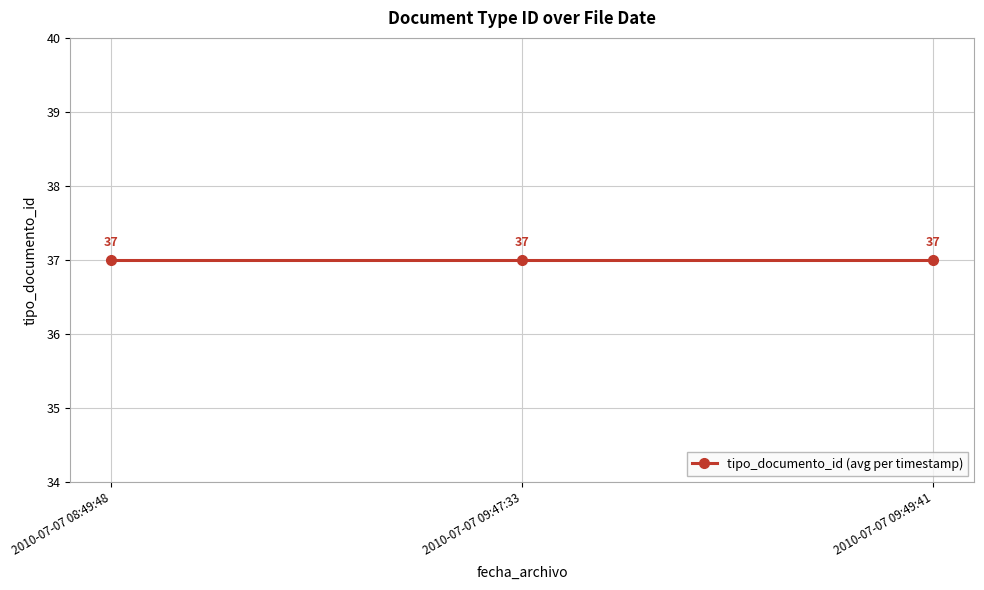

How many lines are shown in the chart?

1